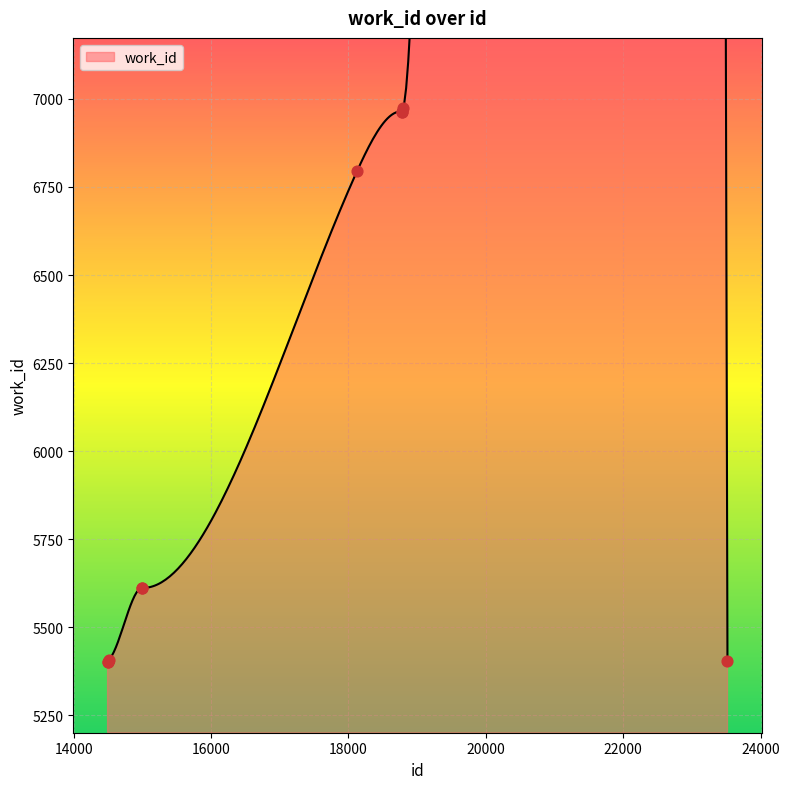

What is the change in value from 14493 to 18798?

+1572